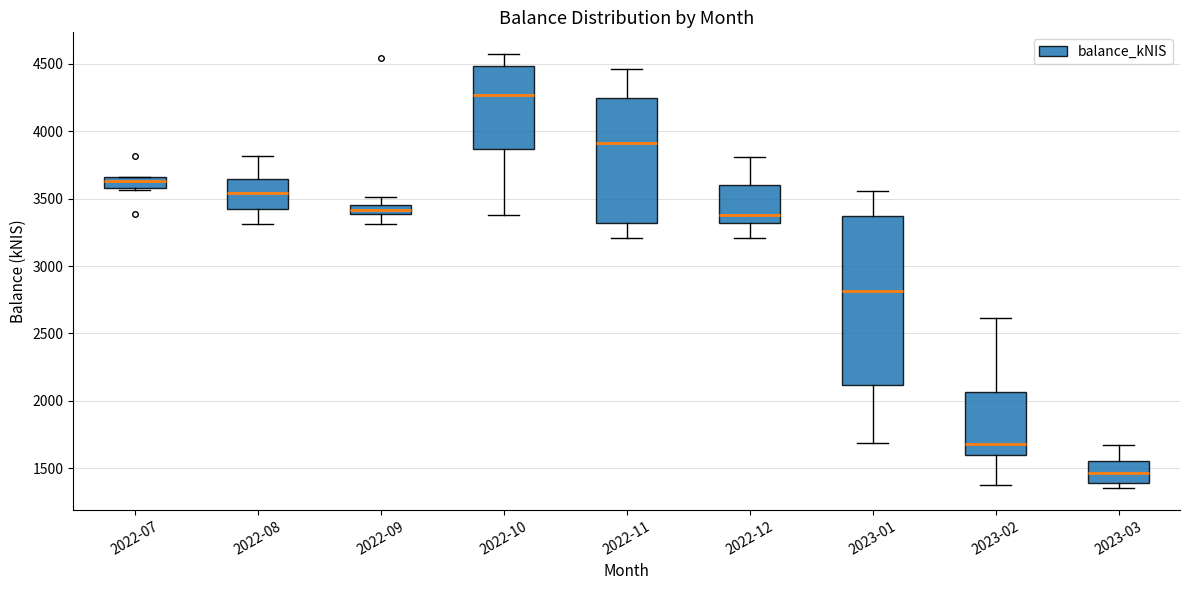

Which box has the highest median line?

2022-10